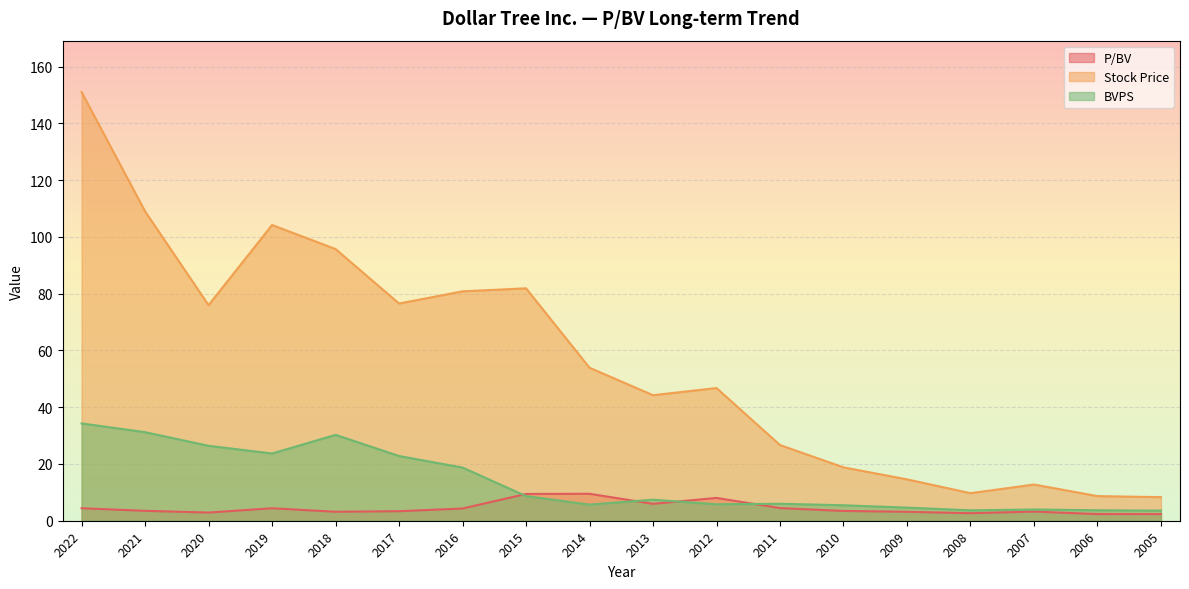

True or false: BVPS and Stock Price cross at least once.

False